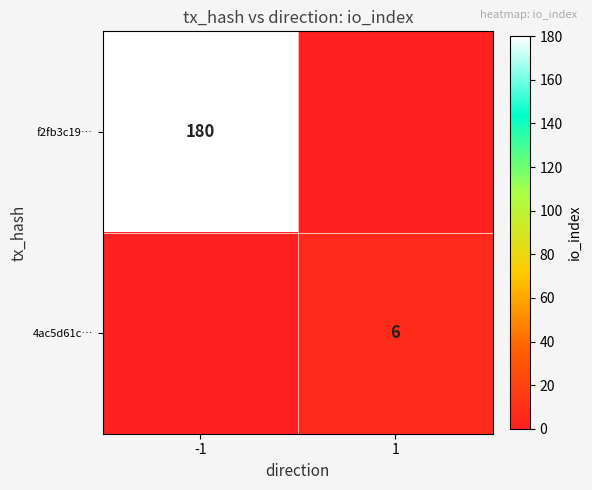

The f2fb3c19… series shows 267 at -1. True or false?

False